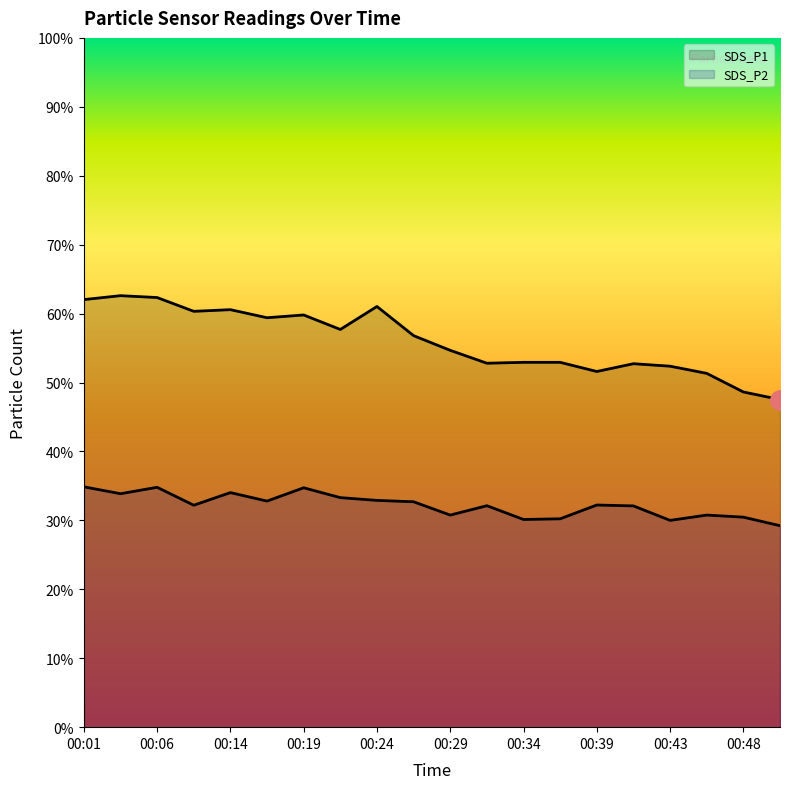

How many values in the SDS_P2 series are below 32?

7